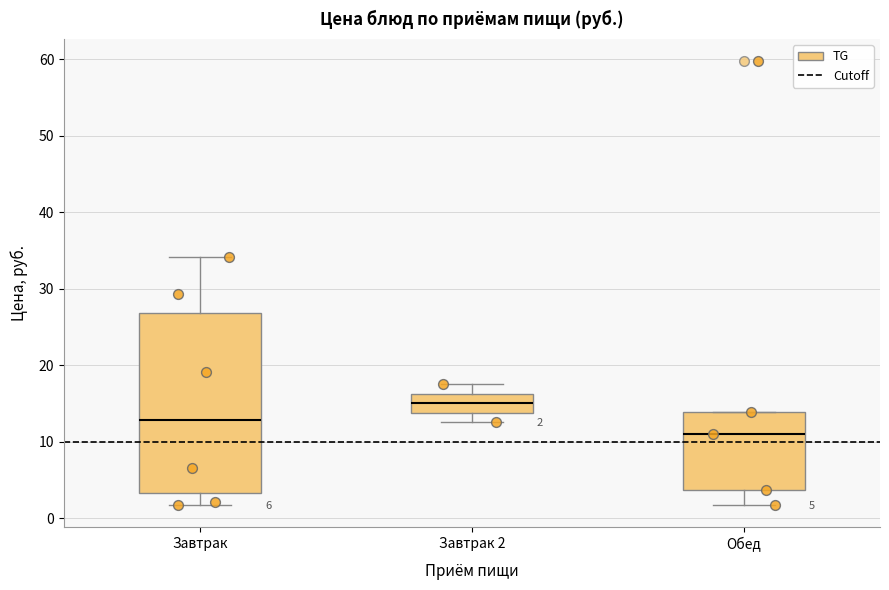

Comparing the boxes themselves (not the whiskers), which one is the tallest?

Завтрак